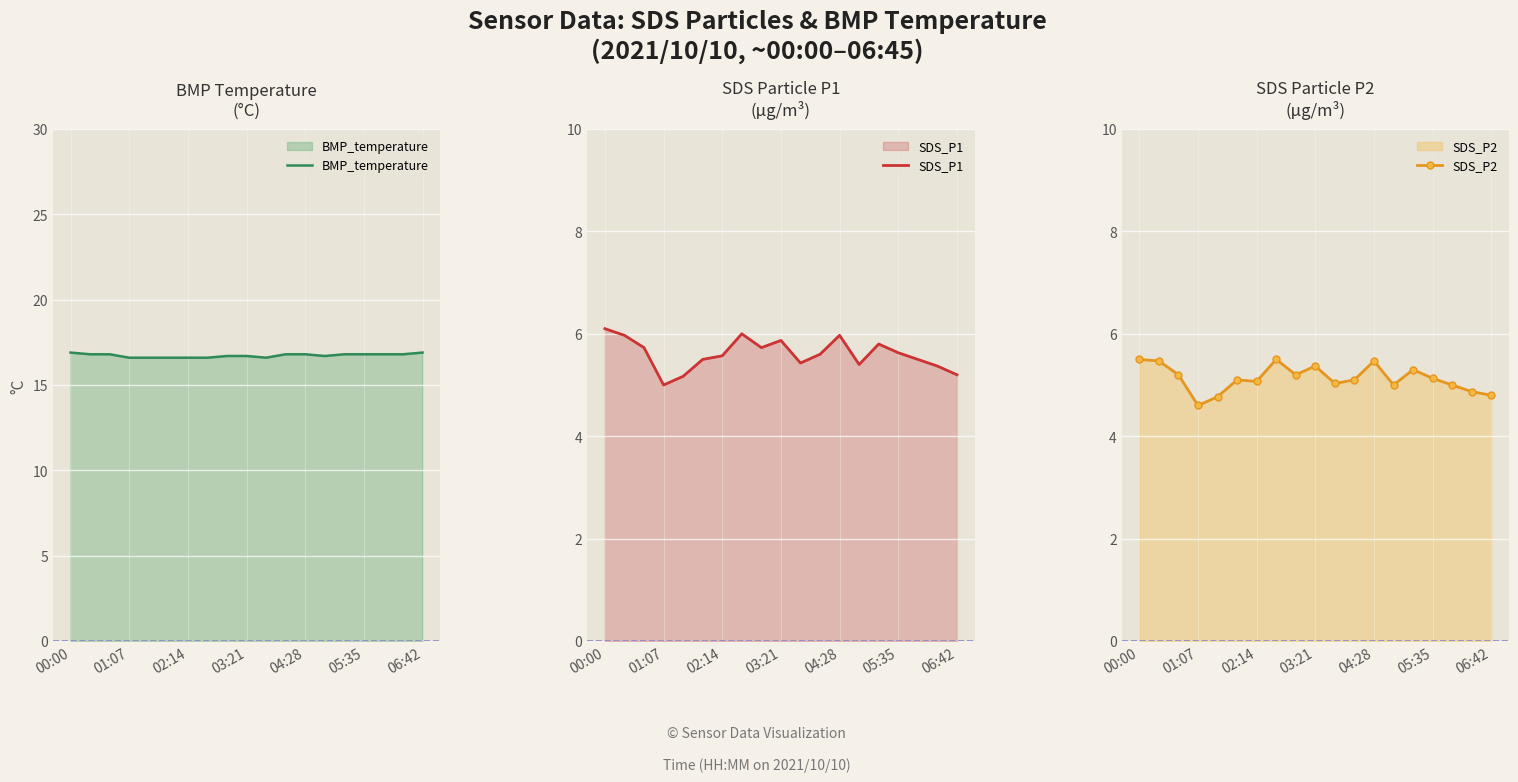

At which category does the chart reach its peak across all series?

00:00